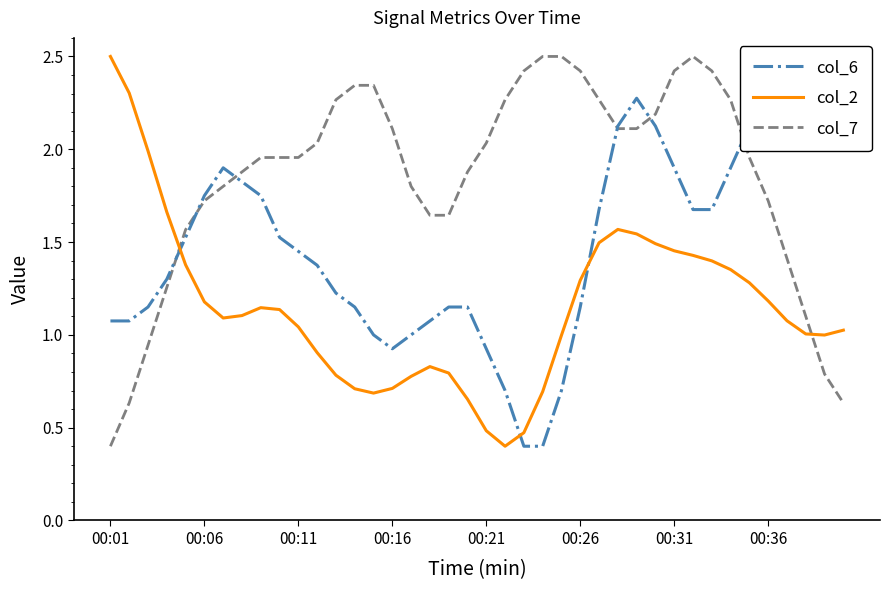

At which label does col_7 reach its minimum?

00:01